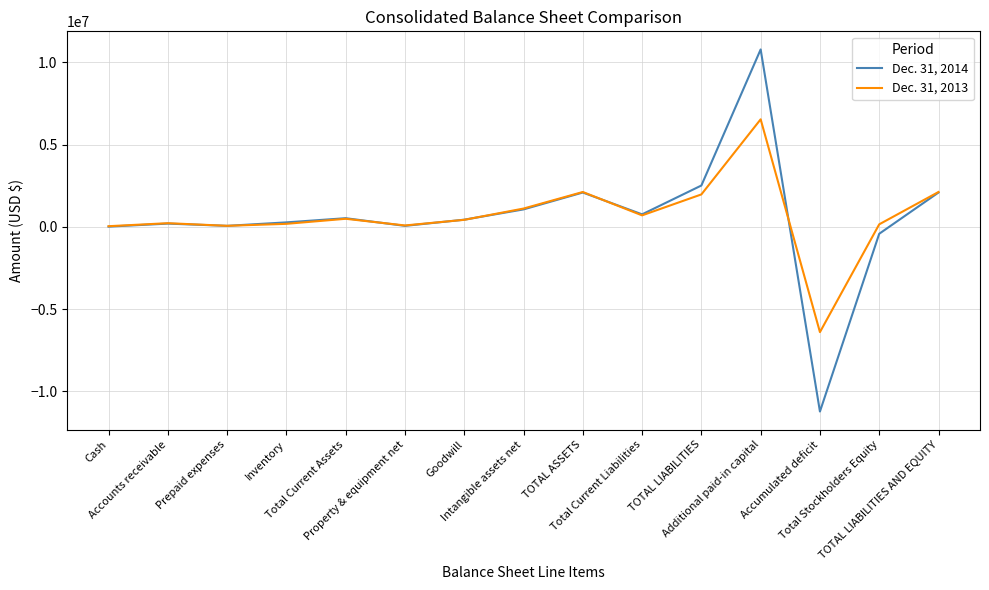

At how many categories does at least one series exceed 6380389?

1